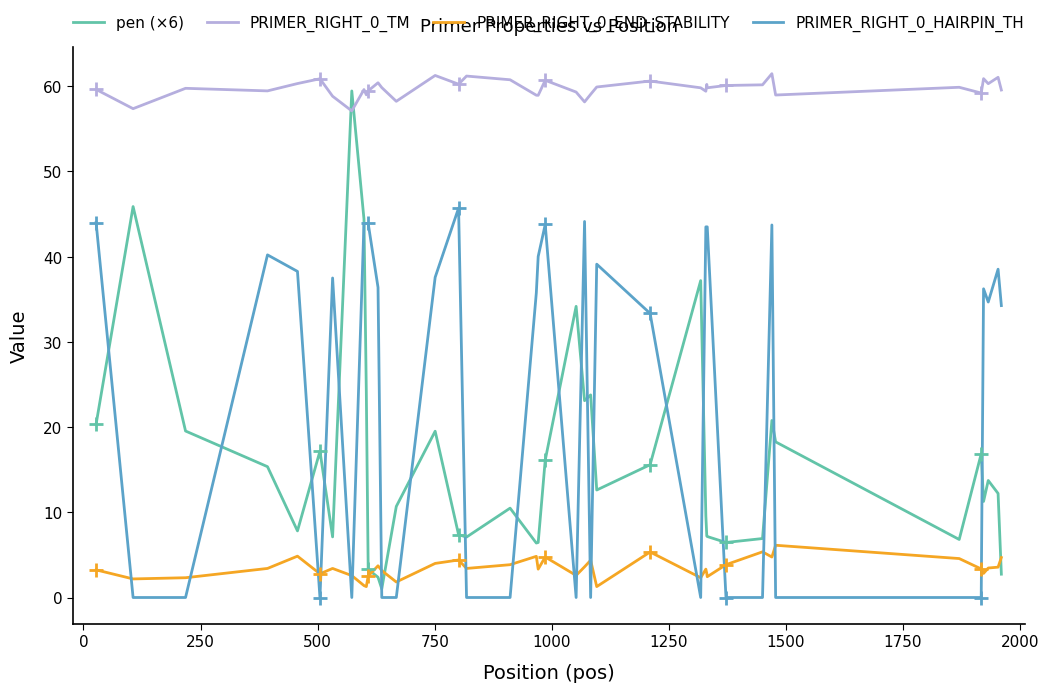

True or false: PRIMER_RIGHT_0_TM and PRIMER_RIGHT_0_END_STABILITY cross at least once.

False